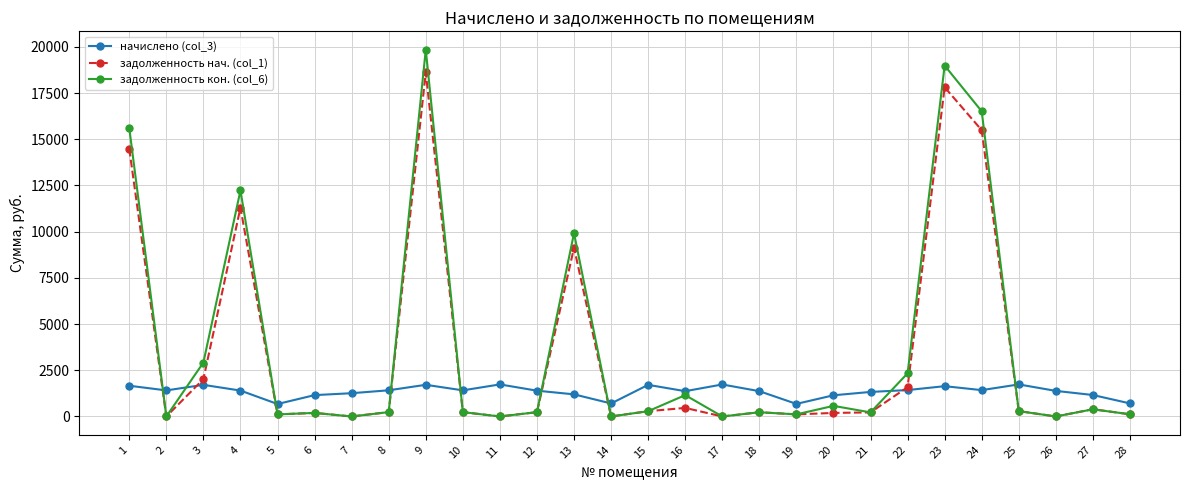

At which category is the sum across all series the highest?

9